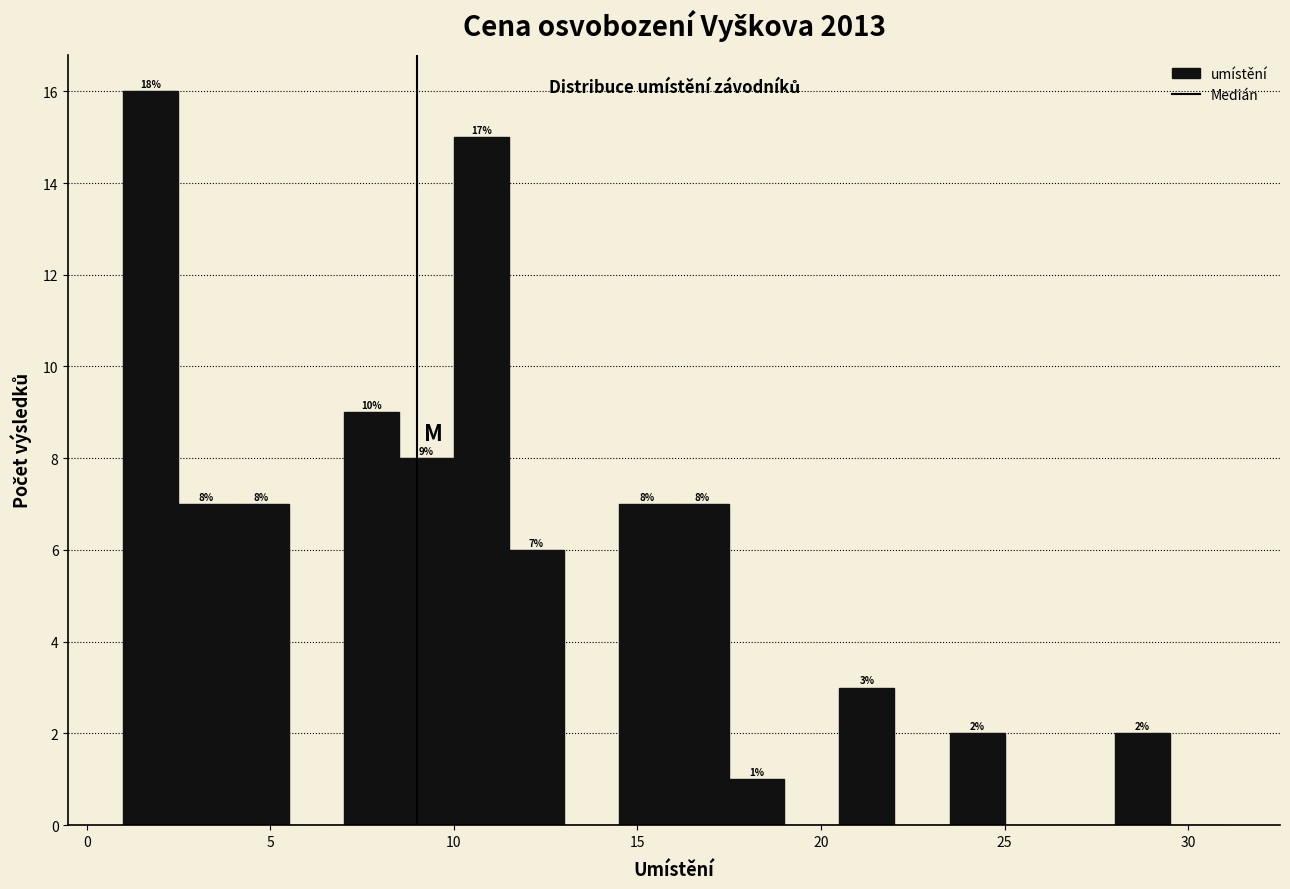

Around what value on the x-axis is the tallest bar? Give the approximate position of its centre, as read against the axis.

2.0